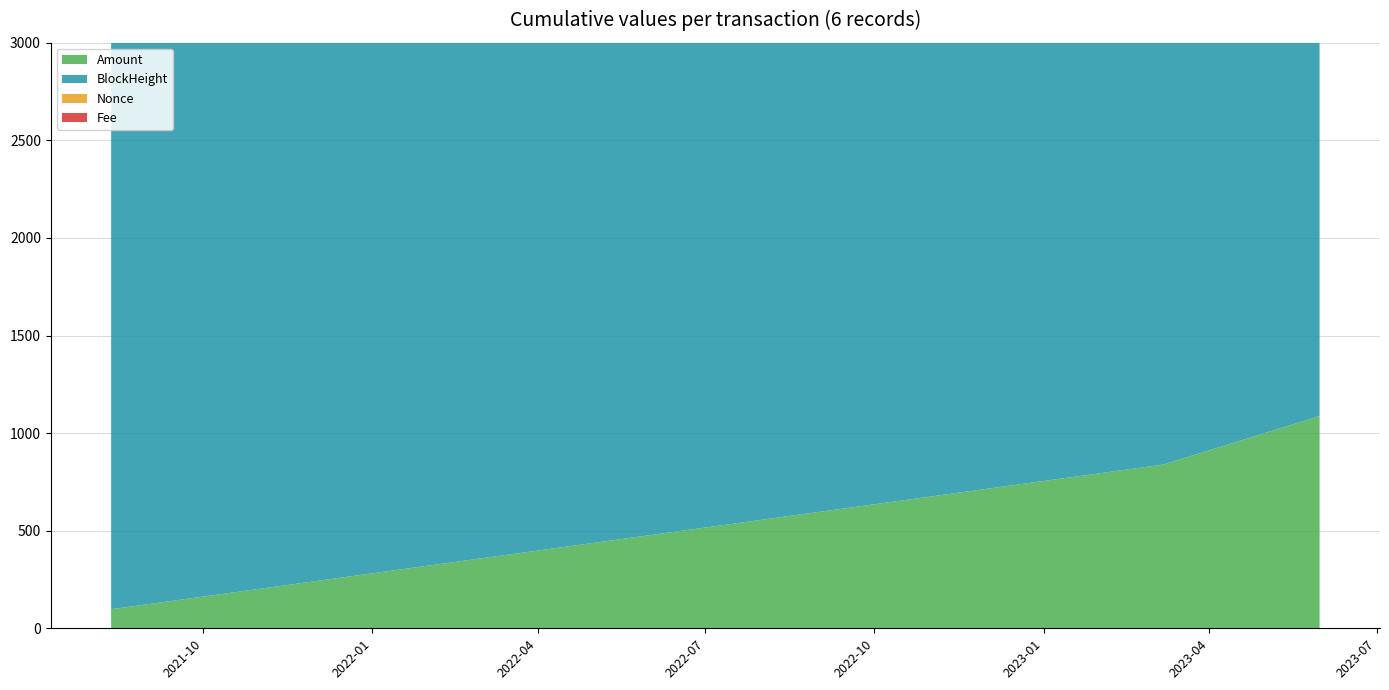

Reading left to right, extract all data points from this chart.

Amount: 2021-08-12=100.0	2021-08-13=98.9	2023-03-07 06:51=839.1	2023-03-07 07:30=839.0	2023-05-31 03:18=1087.4	2023-05-31 04:03=1087.4
BlockHeight: 2021-08-12=50449.0	2021-08-13=50736.0	2023-03-07 06:51=231538.0	2023-03-07 07:30=231549.0	2023-05-31 03:18=256316.0	2023-05-31 04:03=256321.0
Nonce: 2021-08-12=11892.0	2021-08-13=0.0	2023-03-07 06:51=4.0	2023-03-07 07:30=1.0	2023-05-31 03:18=5.0	2023-05-31 04:03=2.0
Fee: 2021-08-12=0.0	2021-08-13=0.1	2023-03-07 06:51=0.2	2023-03-07 07:30=0.1	2023-05-31 03:18=0.2	2023-05-31 04:03=0.0